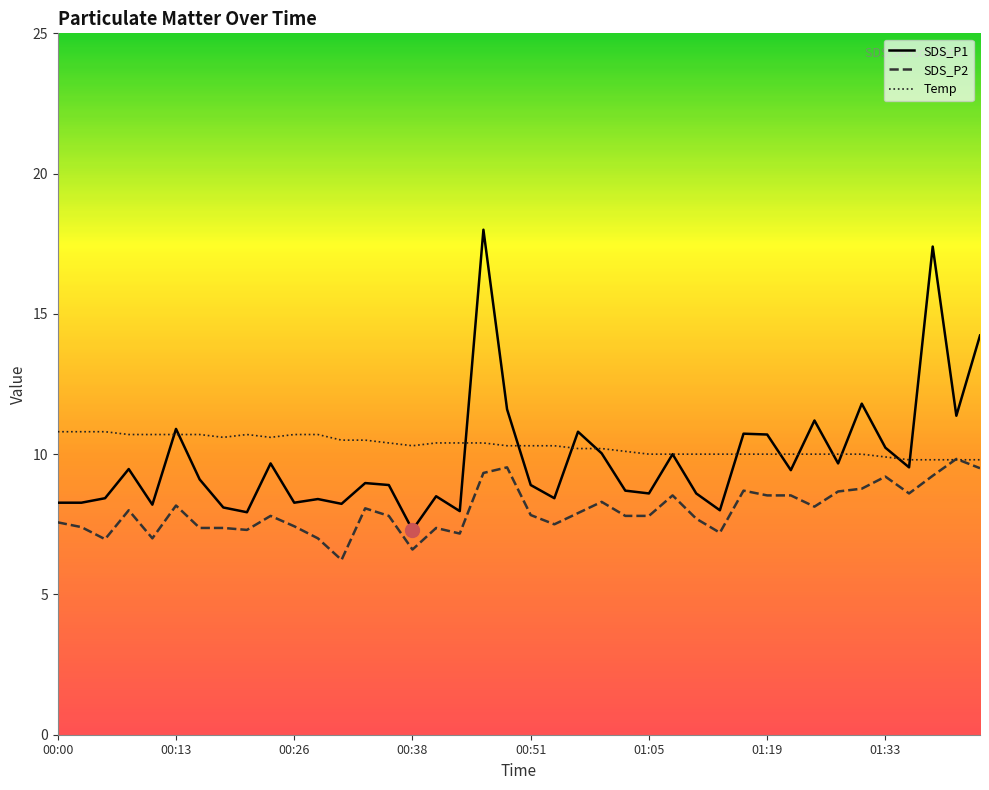

Which series has the largest total across all categories?

Temp